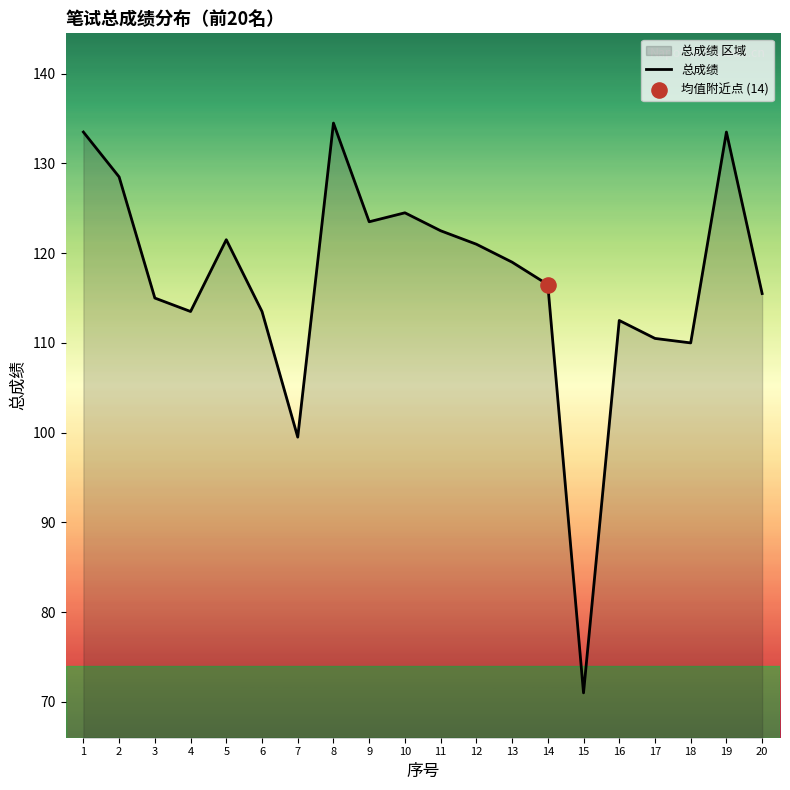

Between 1 and 20, which is larger?

1